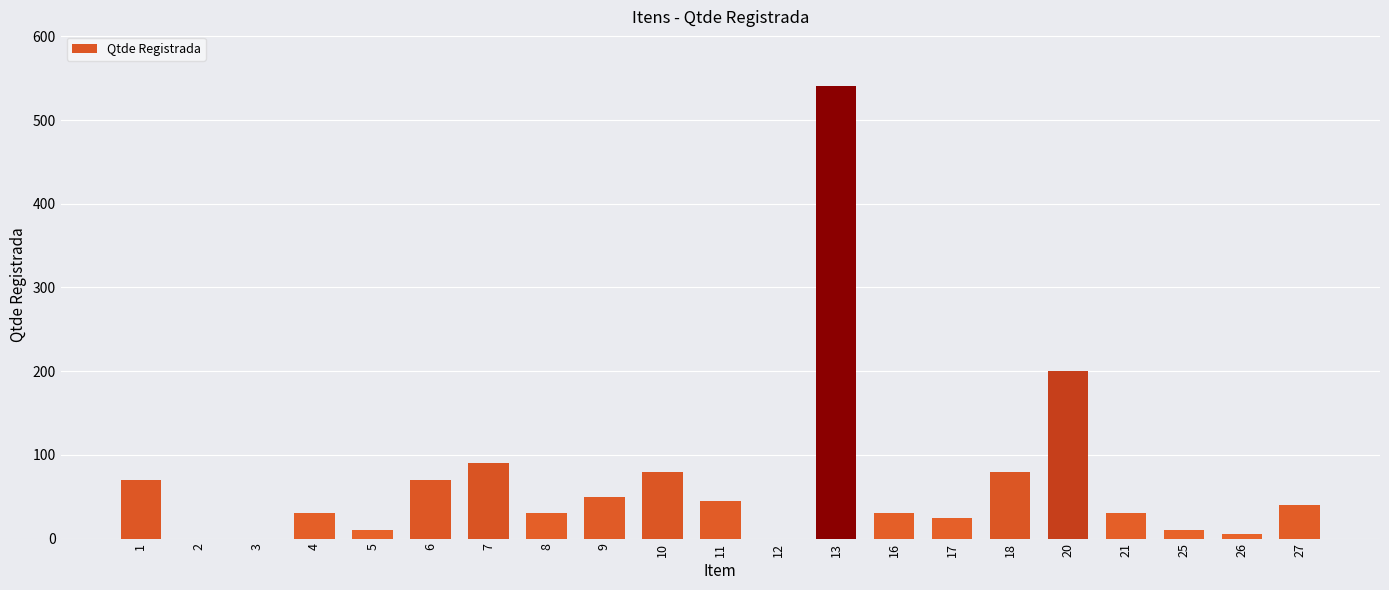

Is it true that the value at 4 is 52?

False